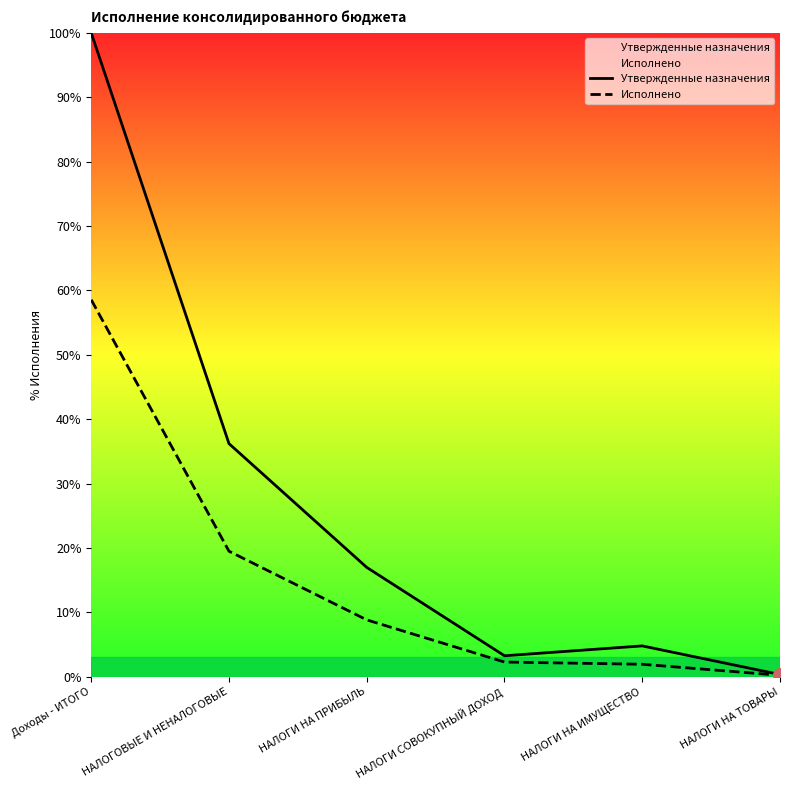

What is the minimum value for Исполнено?

0.2